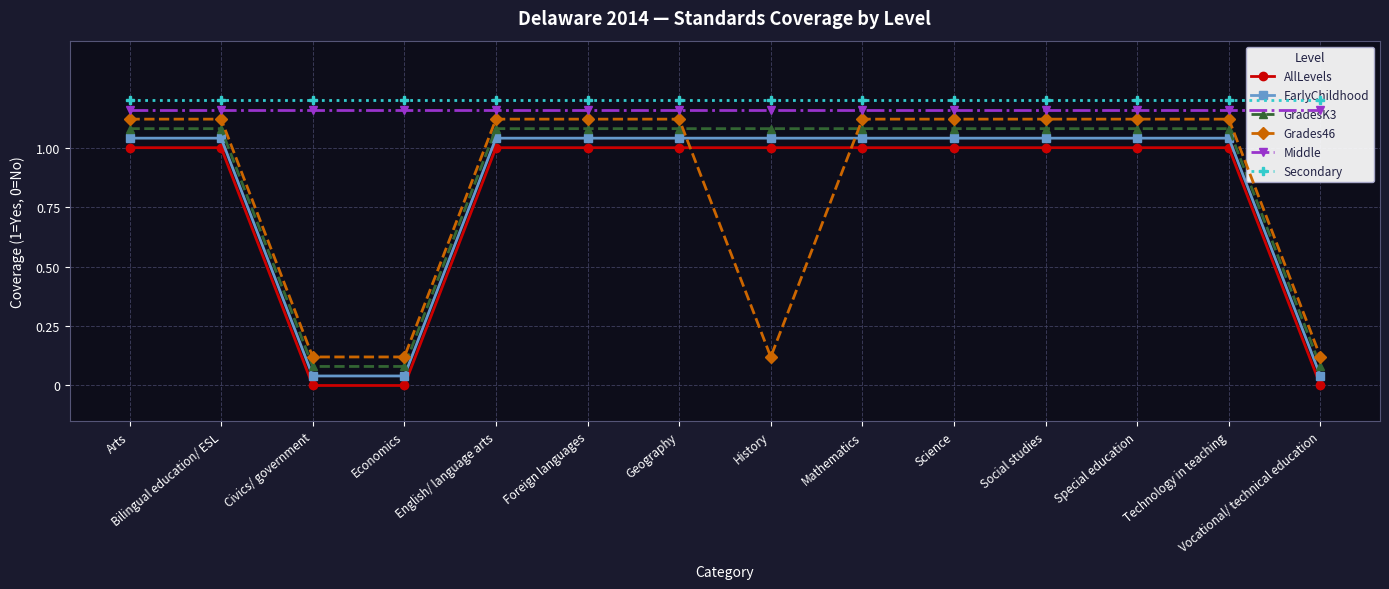

What is the sum of the EarlyChildhood values at Special education and Civics/ government?

1.1